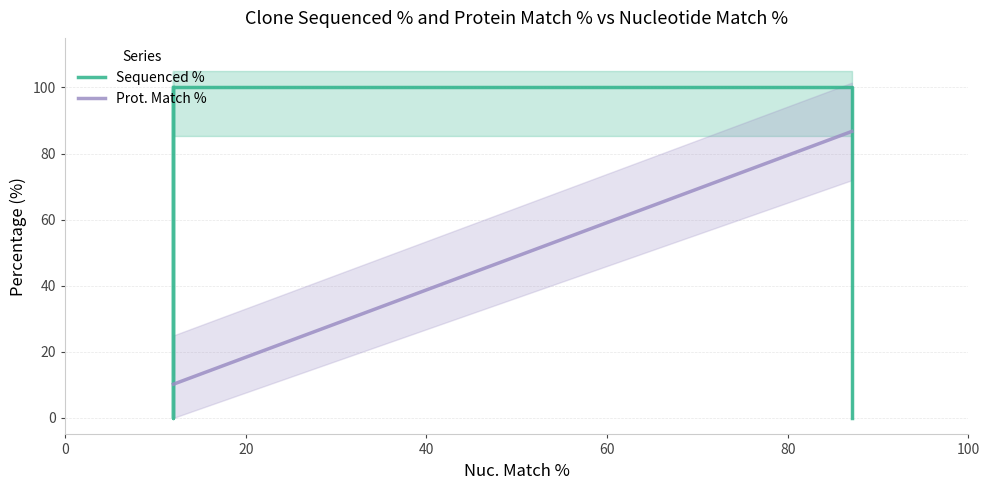

What is the highest value of the Prot. Match % series?

86.7